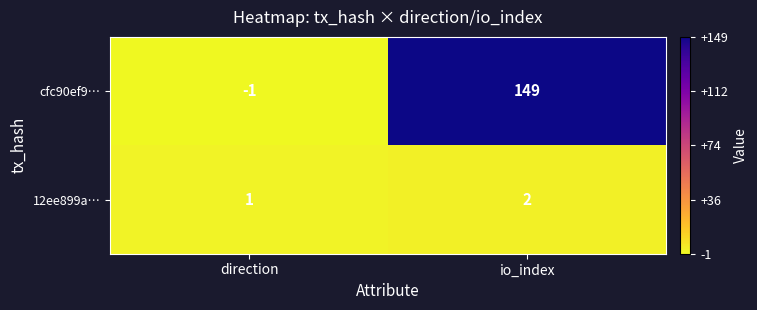

Reading left to right, list all the values displayed in this chart.

cfc90ef9…: -1	149
12ee899a…: 1	2